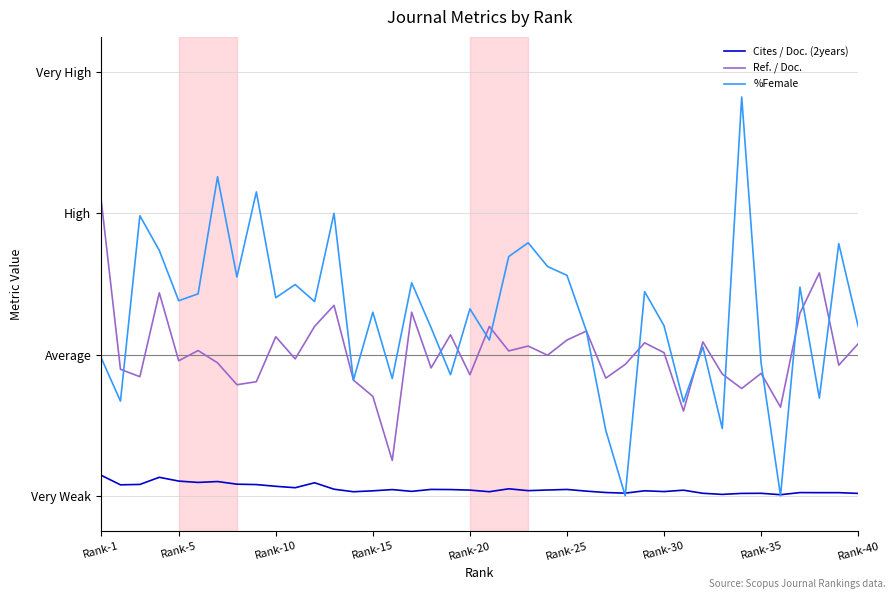

Which series has the largest total across all categories?

%Female